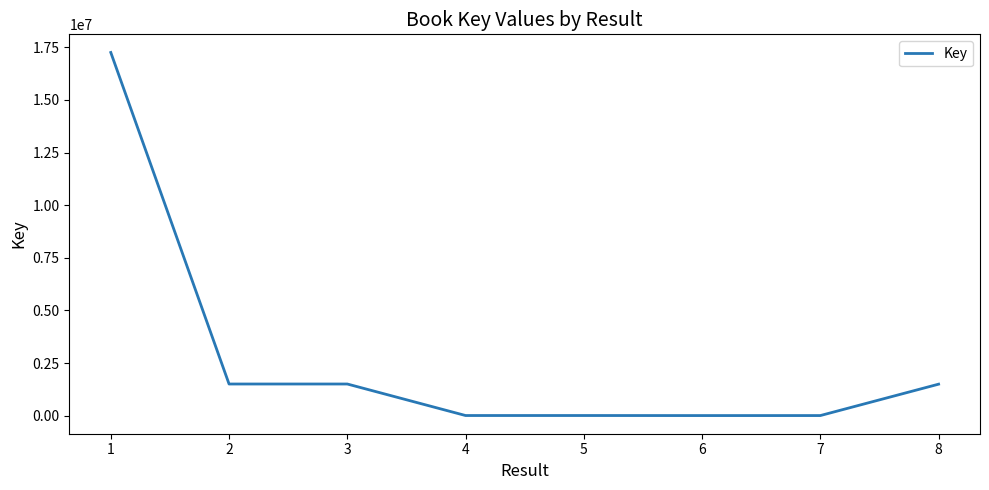

Is it true that the value at 8 is 1494435?

True